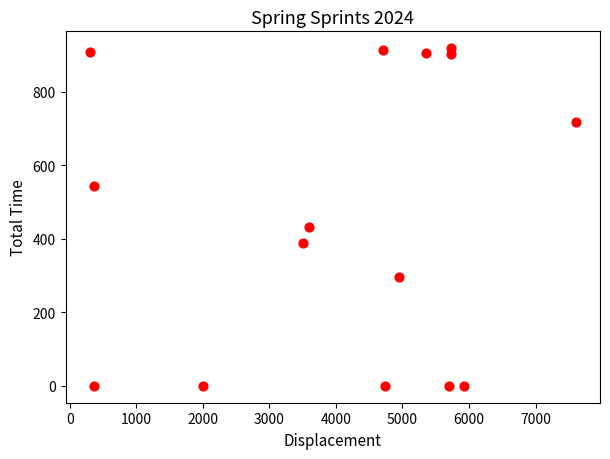

What Y value in the scatter plot is closest to 459?

431.9